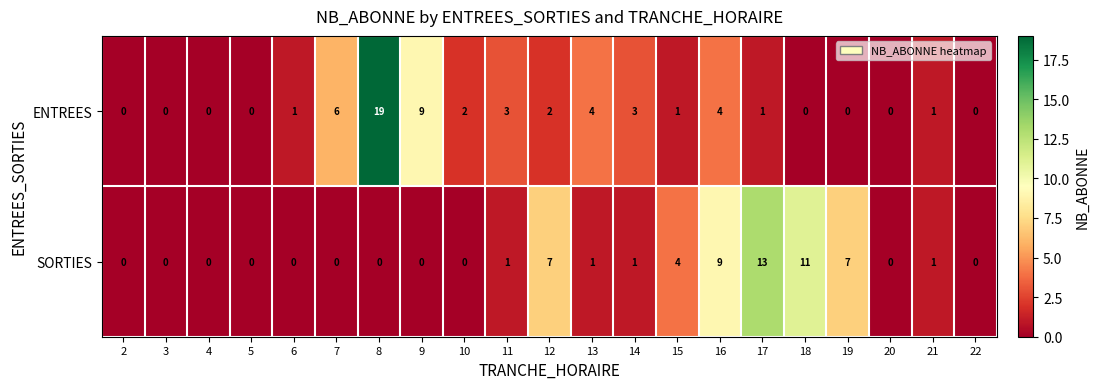

At which category is the sum across all series the highest?

8